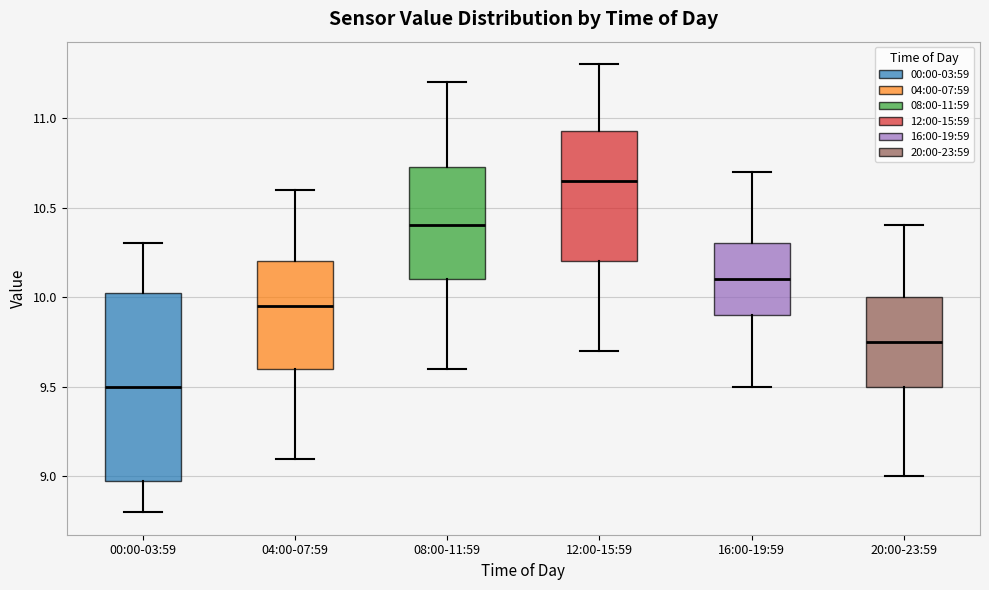

Reading left to right, read every box against the y-axis: the position of its median line, the range the box covers, and the ends of its whiskers. The values are not printed on the chart, so give them approximately, as read against the axis.

00:00-03:59: median 9.50, box 9.00 to 10.05, whiskers 8.80 to 10.30
04:00-07:59: median 9.95, box 9.60 to 10.20, whiskers 9.10 to 10.60
08:00-11:59: median 10.40, box 10.10 to 10.75, whiskers 9.60 to 11.20
12:00-15:59: median 10.65, box 10.20 to 10.95, whiskers 9.70 to 11.30
16:00-19:59: median 10.10, box 9.90 to 10.30, whiskers 9.50 to 10.70
20:00-23:59: median 9.75, box 9.50 to 10.00, whiskers 9.00 to 10.40